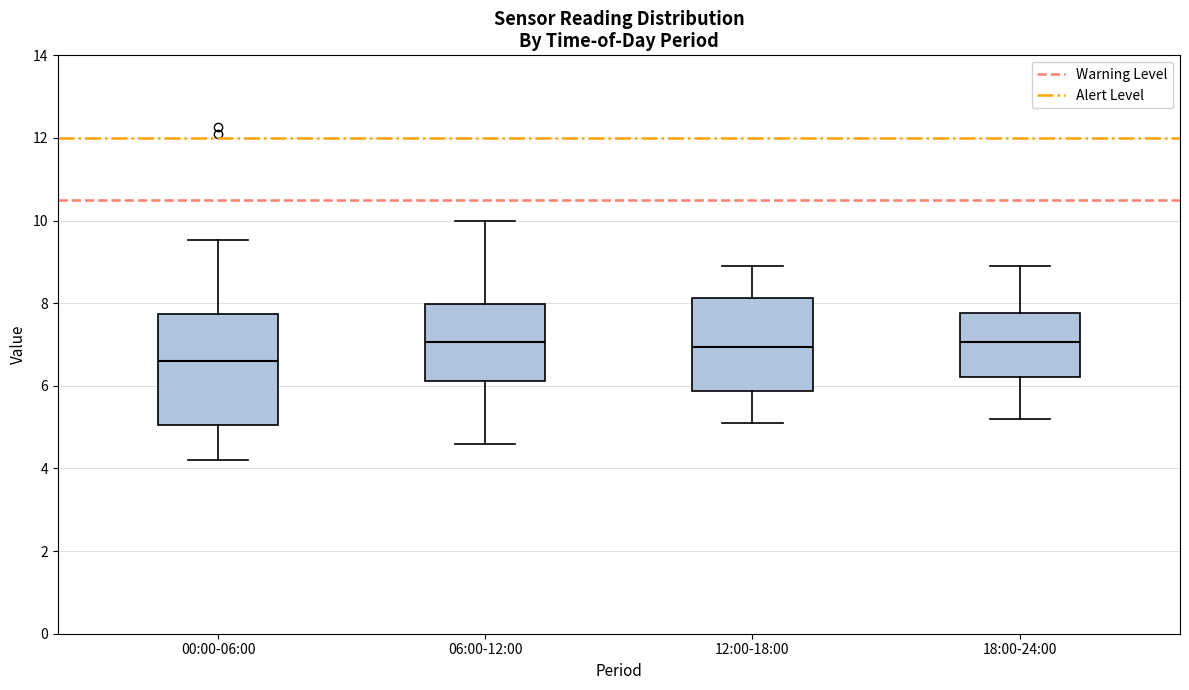

Reading left to right, read every box against the y-axis: the position of its median line, the range the box covers, and the ends of its whiskers. The values are not printed on the chart, so give them approximately, as read against the axis.

00:00-06:00: median 6.6, box 5.0 to 7.8, whiskers 4.2 to 9.6
06:00-12:00: median 7.0, box 6.2 to 8.0, whiskers 4.6 to 10.0
12:00-18:00: median 7.0, box 5.8 to 8.2, whiskers 5.2 to 9.0
18:00-24:00: median 7.0, box 6.2 to 7.8, whiskers 5.2 to 9.0